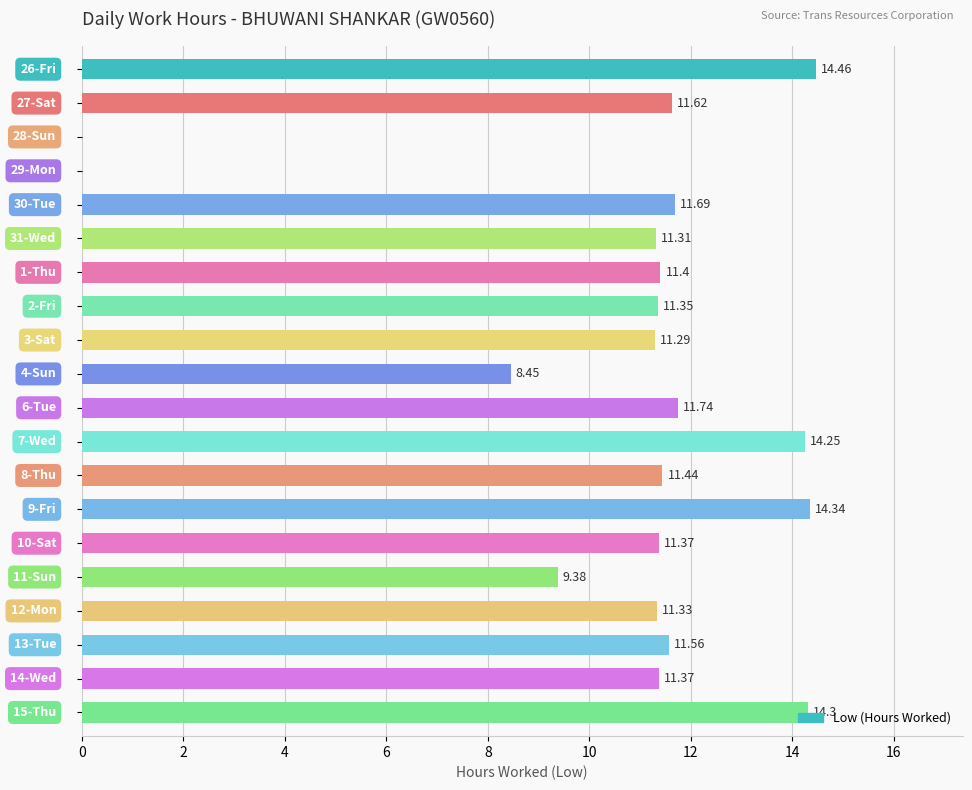

What is the sum of all values?

212.7